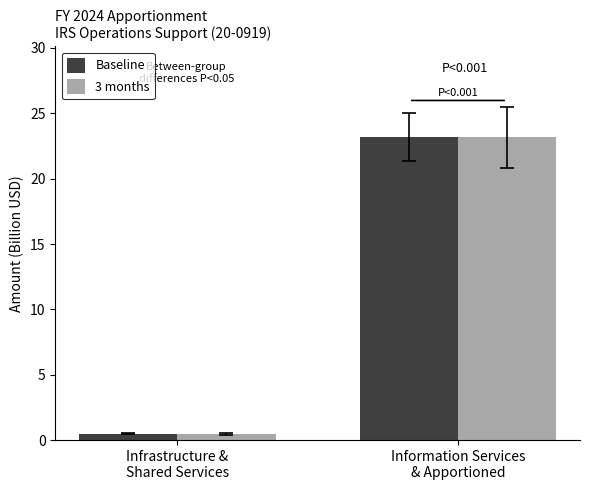

Read the 3 months value at Infrastructure &
Shared Services.

0.5